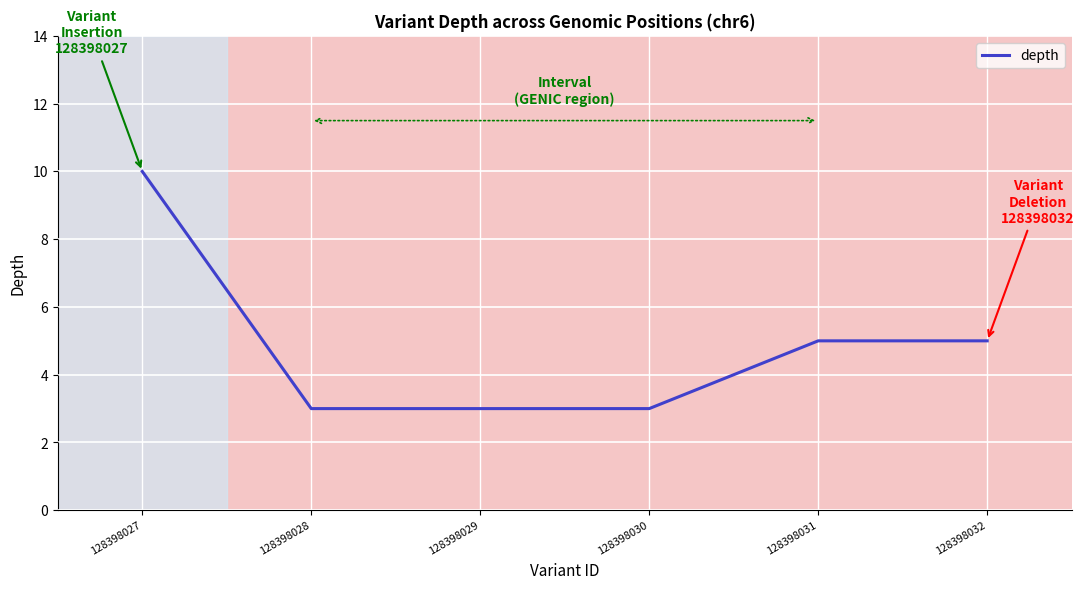

True or false: the data shows 10 at 128398027.

True